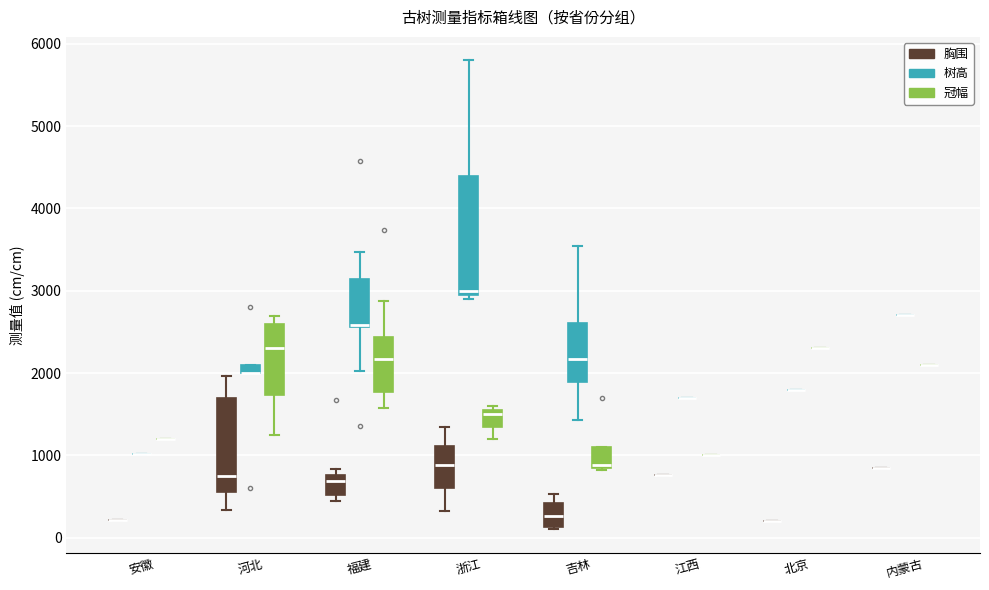

Comparing the boxes themselves (not the whiskers), which one is the tallest?

浙江 (树高)